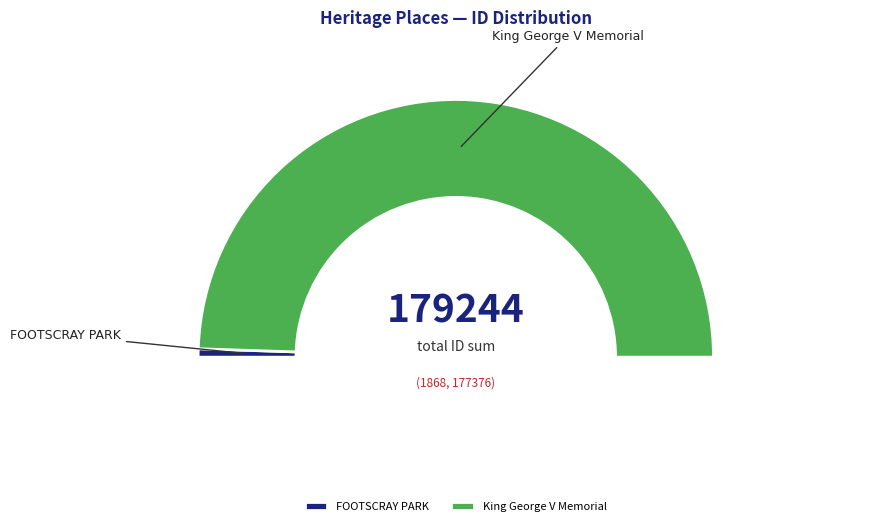

What is the largest slice in the pie chart?

King George V Memorial